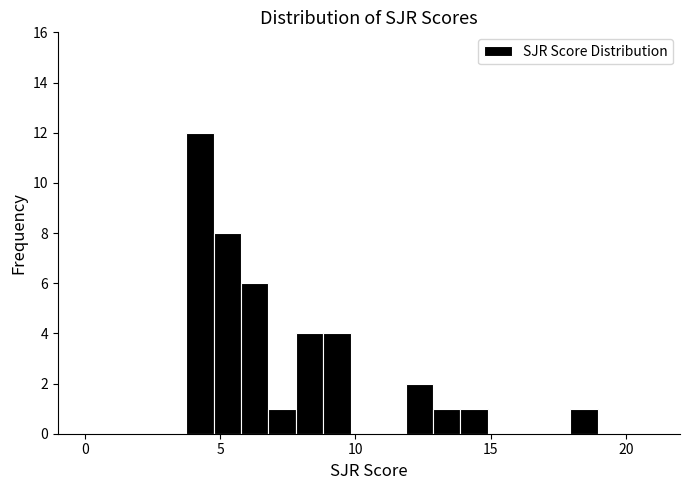

Read against the x-axis, roughly where is the centre of the tallest bar?

4.5